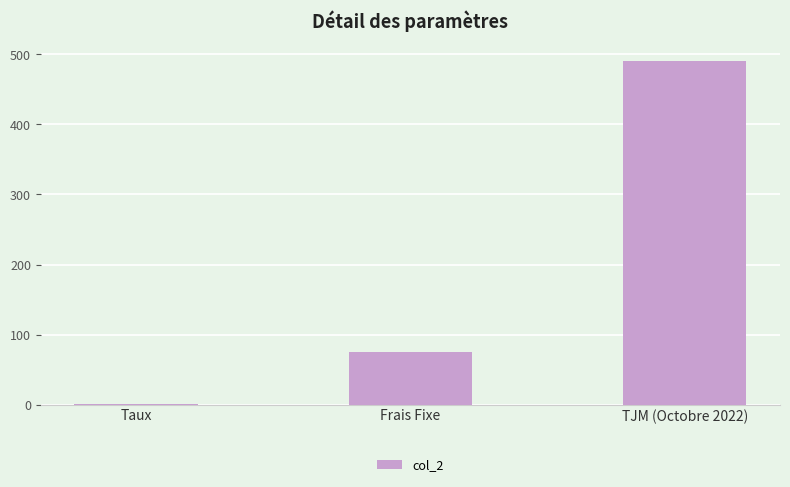

At which category does the chart reach its peak across all series?

TJM (Octobre 2022)